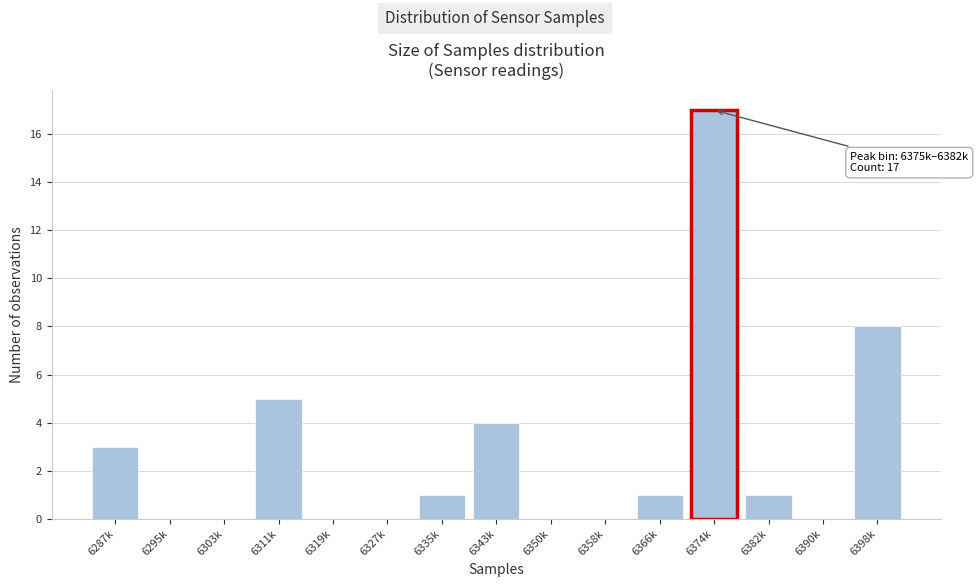

Reading left to right, list all the values displayed in this chart.

6287k=3	6295k=0	6303k=0	6311k=5	6319k=0	6327k=0	6335k=1	6343k=4	6350k=0	6358k=0	6366k=1	6374k=17	6382k=1	6390k=0	6398k=8